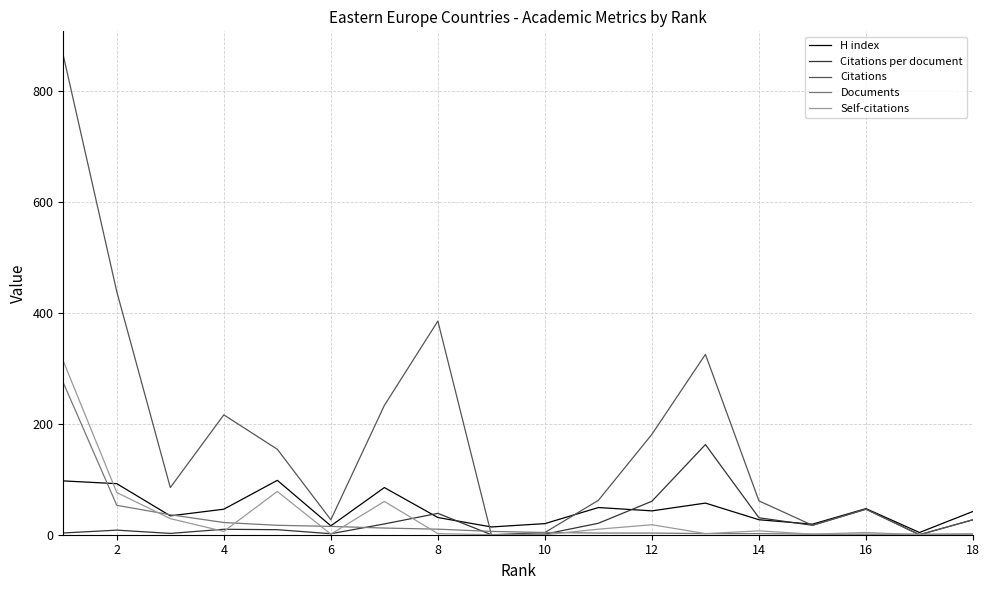

Which series has the largest total across all categories?

Citations